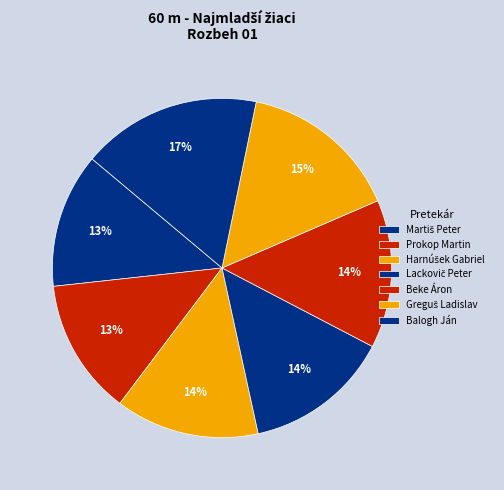

Does Balogh Ján represent more than half of the total?

No